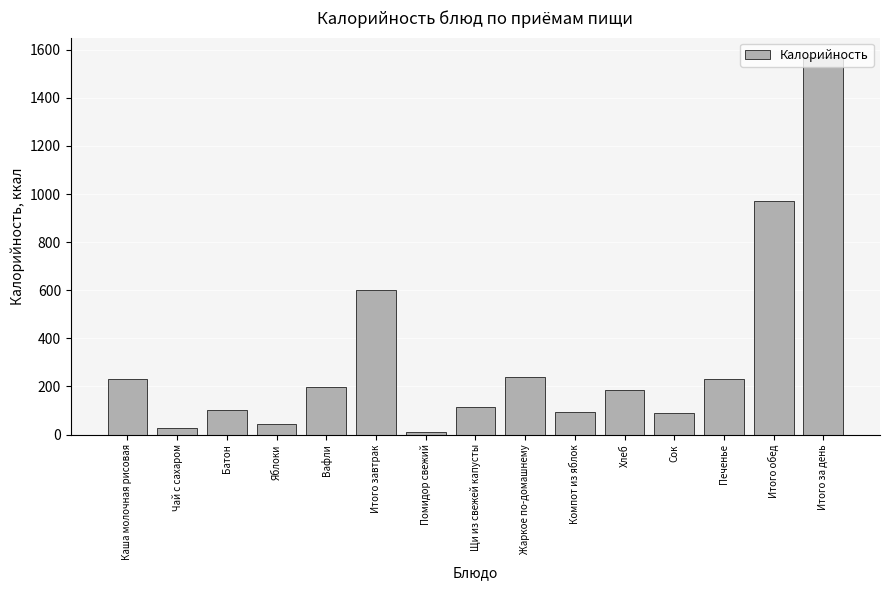

Which category has the lowest value across all series?

Помидор свежий